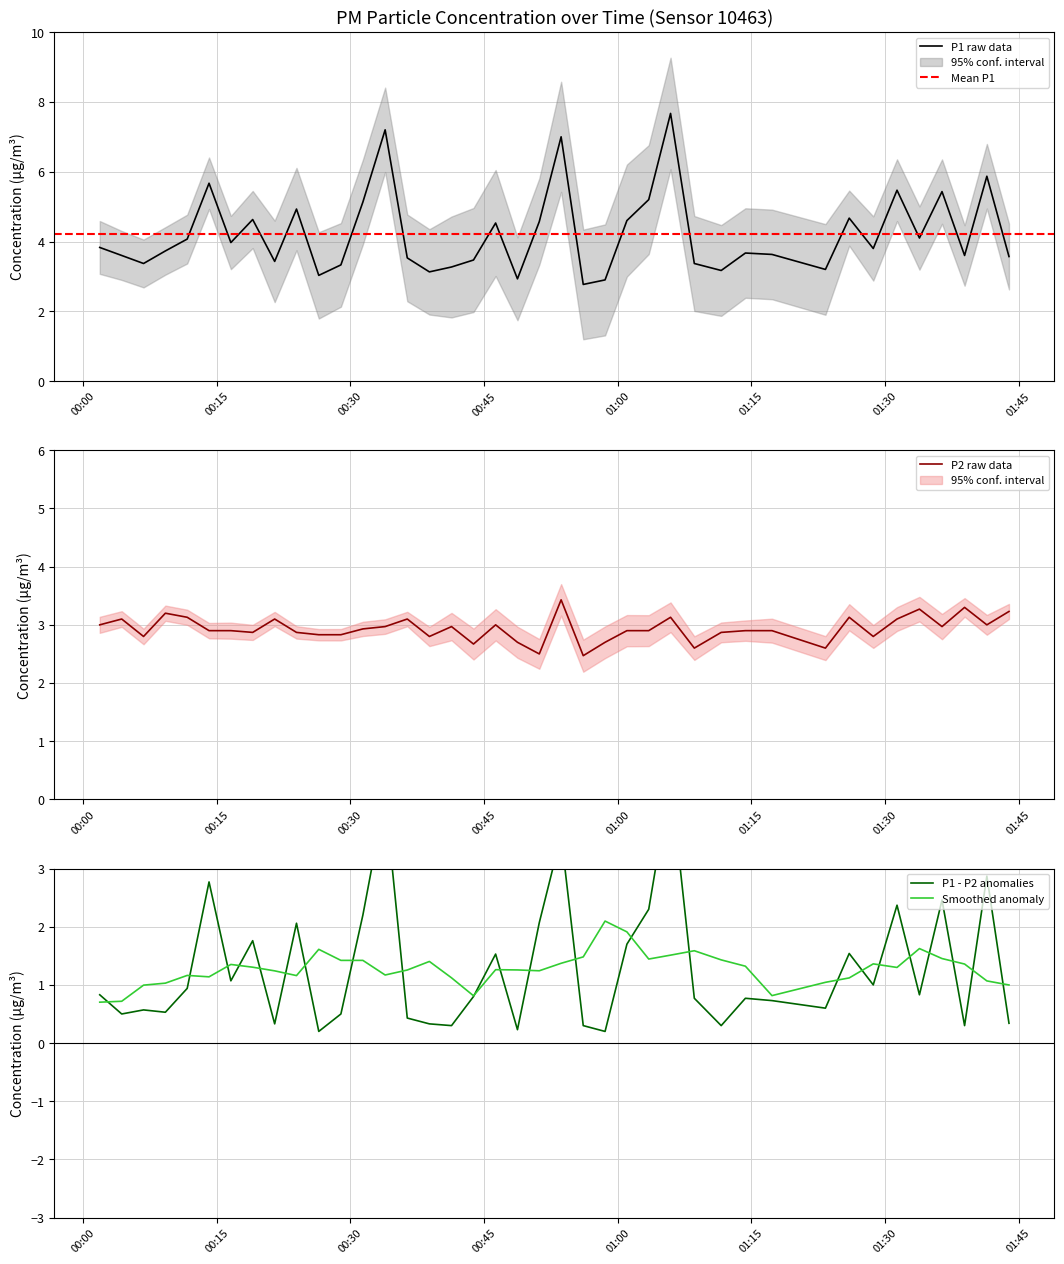

At which category does P2 reach its first local peak?

00:15